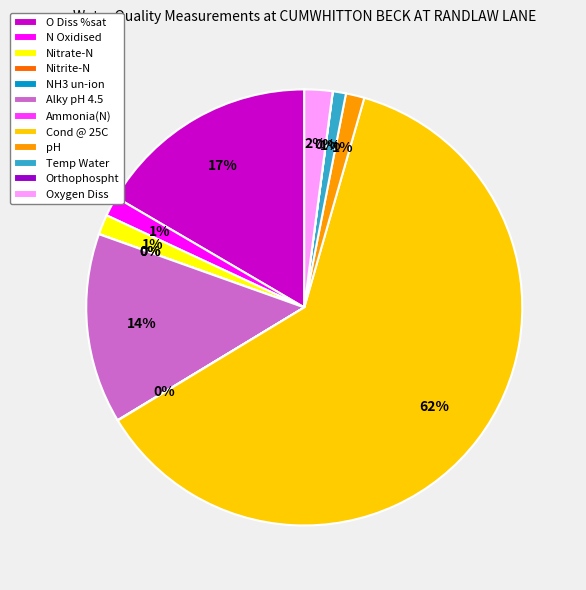

Which slice is the largest?

Cond @ 25C